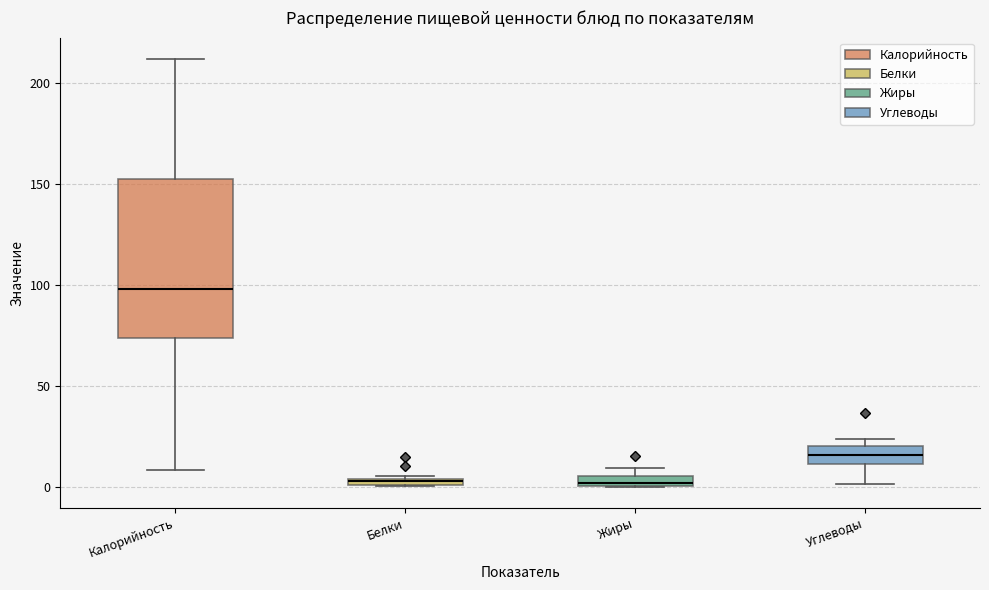

Where does the median line of the box for Углеводы sit on the y-axis? The values are not printed on the chart, so give them approximately, as read against the axis.

15